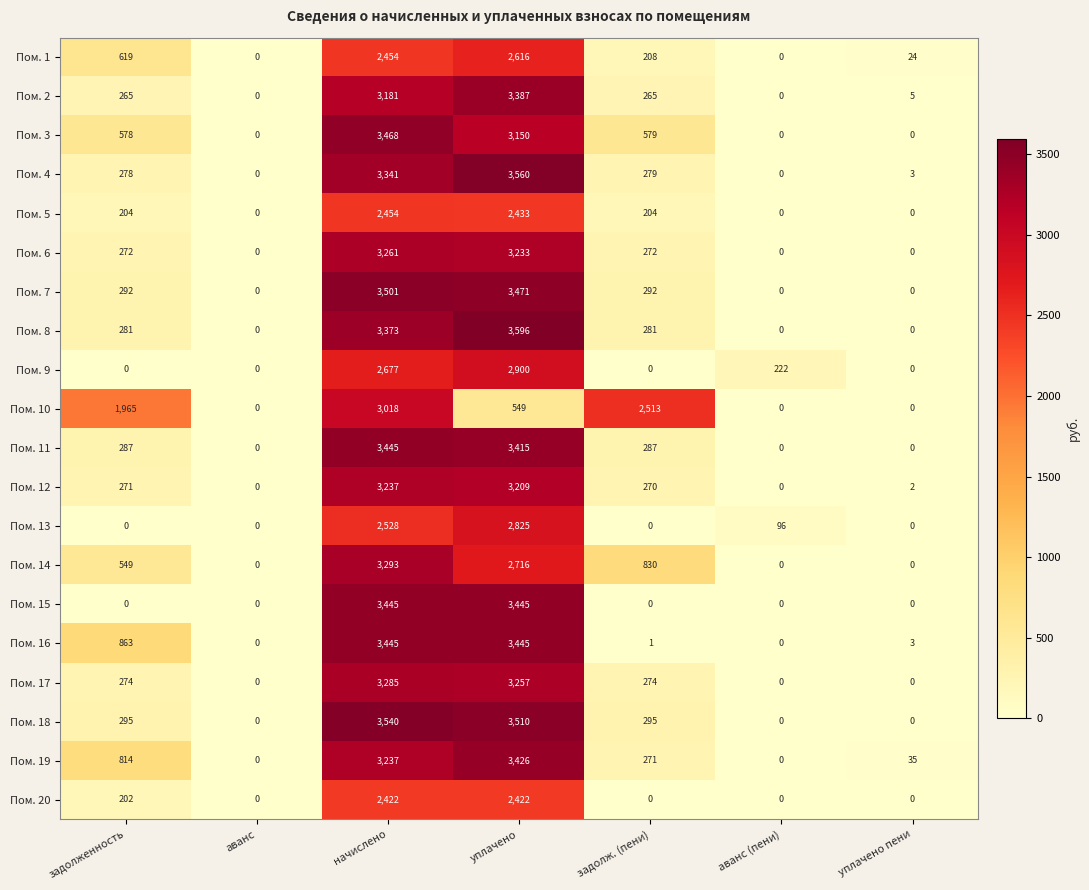

What is the total value across all series at задолж. (пени)?

7121